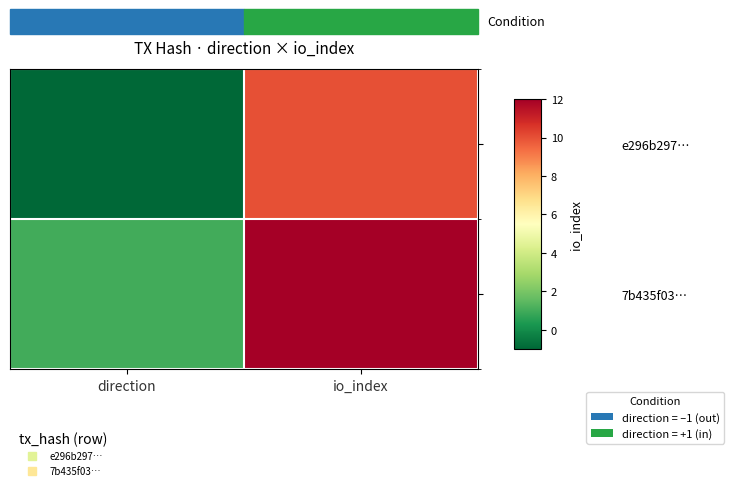

How many distinct data groups are displayed?

2